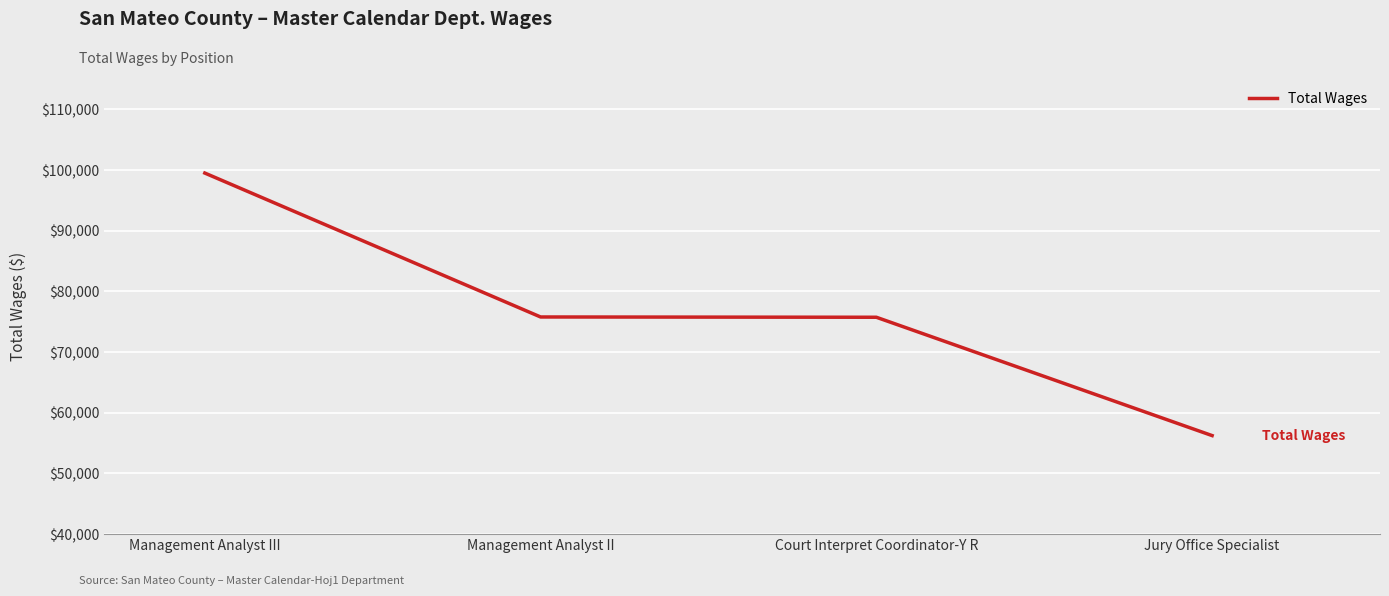

How many series are shown in this chart?

1